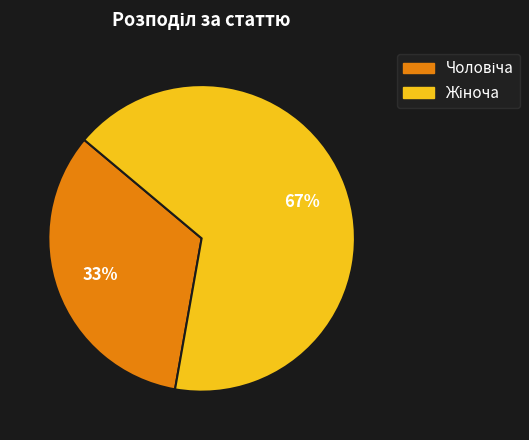

Is there a majority slice in this chart?

Yes